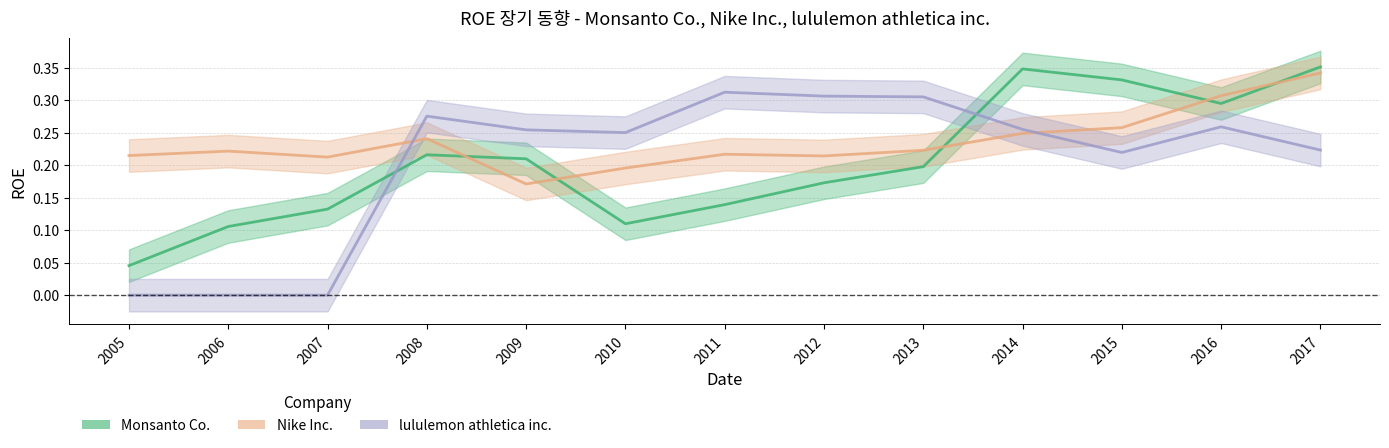

At 2015, list the series in order from smallest to largest.

lululemon athletica inc., Nike Inc., Monsanto Co.